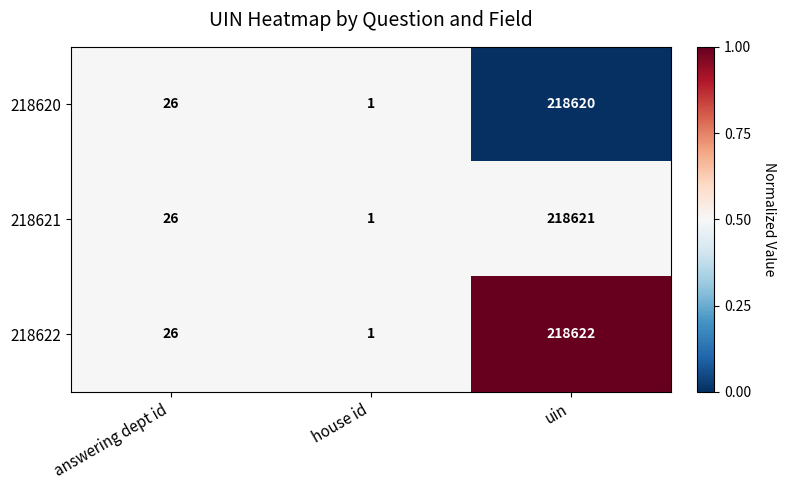

List the series in order of their overall mean, lowest first.

218620, 218621, 218622